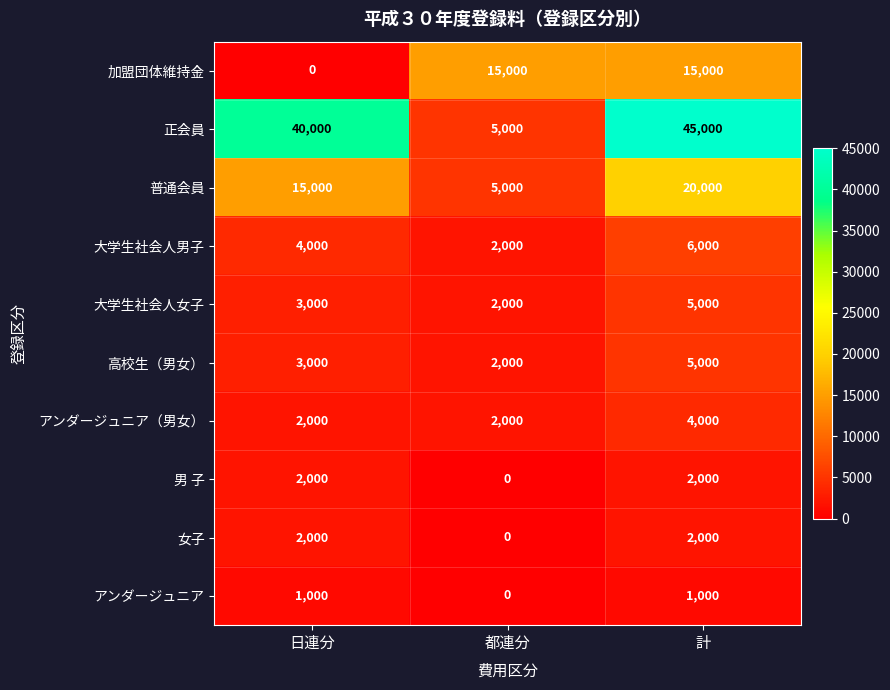

At how many categories does at least one series exceed 28044?

2